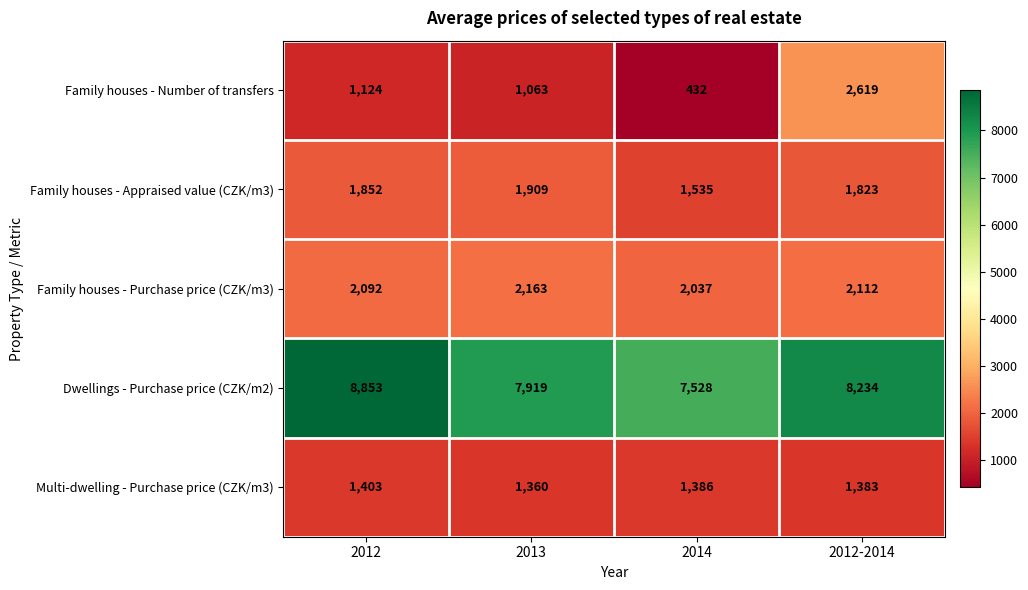

What is the sum of all Family houses - Appraised value (CZK/m3) values?

7119